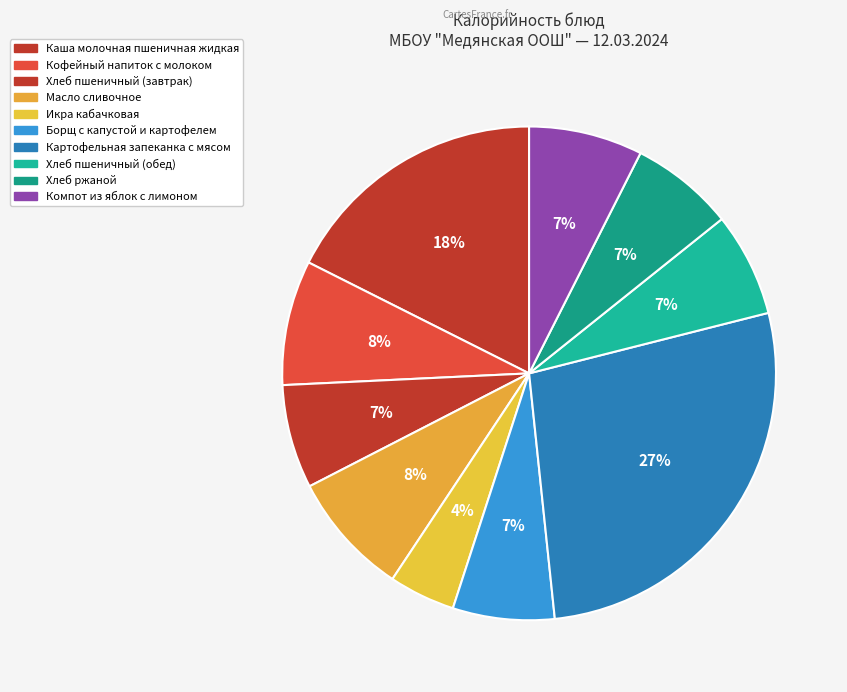

True or false: Борщ с капустой и картофелем accounts for 7% of the total.

True